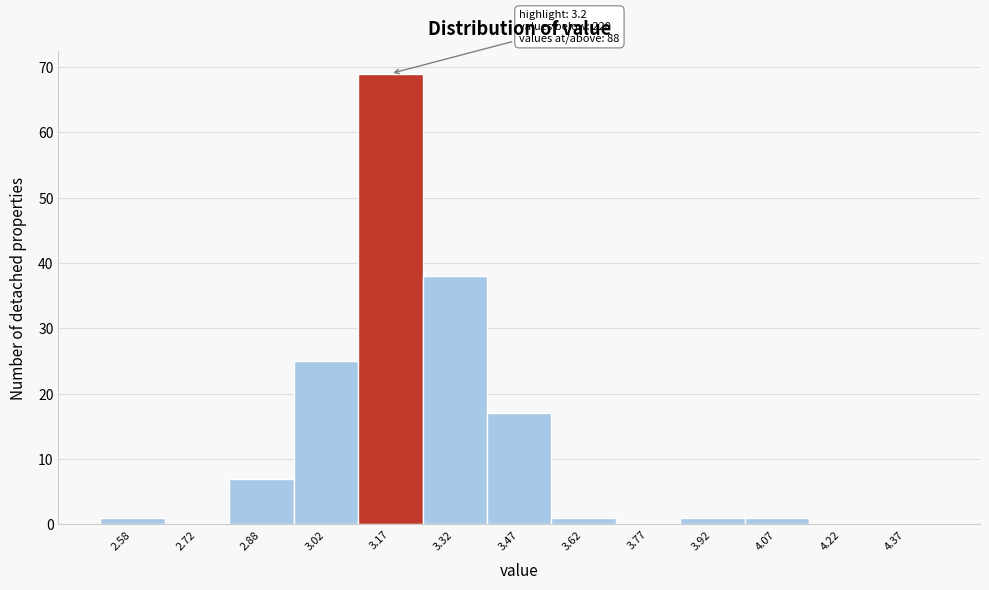

Which range on the x-axis has the tallest bar?

3.10 to 3.25